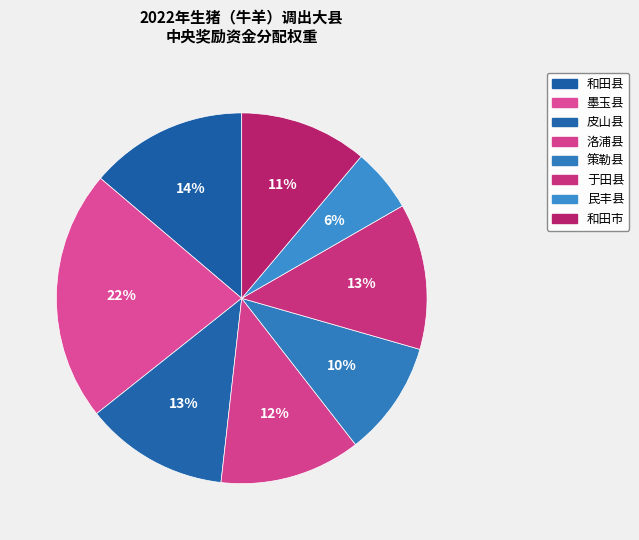

True or false: 和田市 accounts for 11% of the total.

True